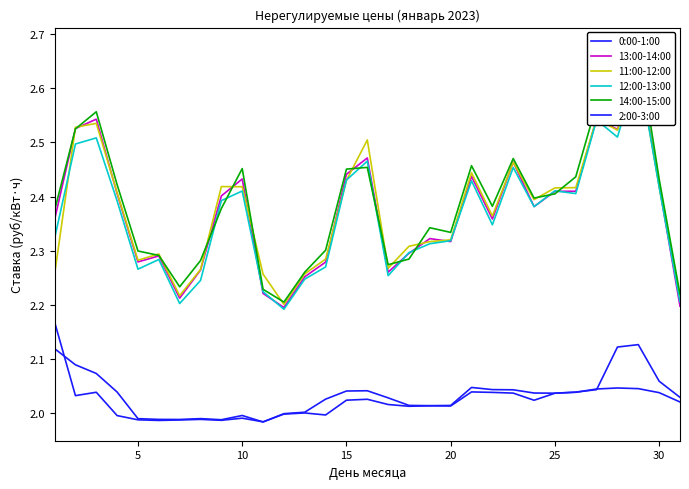

Reading left to right, list all the values displayed in this chart.

0:00-1:00: 2.1	2.1	2.1	2.0	2.0	2.0	2.0	2.0	2.0	2.0	2.0	2.0	2.0	2.0	2.0	2.0	2.0	2.0	2.0	2.0	2.0	2.0	2.0	2.0	2.0	2.0	2.0	2.1	2.1	2.1	2.0
13:00-14:00: 2.4	2.5	2.5	2.4	2.3	2.3	2.2	2.3	2.4	2.4	2.2	2.2	2.3	2.3	2.4	2.5	2.3	2.3	2.3	2.3	2.4	2.4	2.5	2.4	2.4	2.4	2.5	2.5	2.6	2.4	2.2
11:00-12:00: 2.3	2.5	2.5	2.4	2.3	2.3	2.2	2.3	2.4	2.4	2.3	2.2	2.3	2.3	2.4	2.5	2.3	2.3	2.3	2.3	2.4	2.4	2.5	2.4	2.4	2.4	2.5	2.5	2.6	2.4	2.2
12:00-13:00: 2.3	2.5	2.5	2.4	2.3	2.3	2.2	2.2	2.4	2.4	2.2	2.2	2.2	2.3	2.4	2.5	2.3	2.3	2.3	2.3	2.4	2.3	2.5	2.4	2.4	2.4	2.5	2.5	2.6	2.4	2.2
14:00-15:00: 2.4	2.5	2.6	2.4	2.3	2.3	2.2	2.3	2.4	2.5	2.2	2.2	2.3	2.3	2.5	2.5	2.3	2.3	2.3	2.3	2.5	2.4	2.5	2.4	2.4	2.4	2.6	2.6	2.7	2.4	2.2
2:00-3:00: 2.2	2.0	2.0	2.0	2.0	2.0	2.0	2.0	2.0	2.0	2.0	2.0	2.0	2.0	2.0	2.0	2.0	2.0	2.0	2.0	2.0	2.0	2.0	2.0	2.0	2.0	2.0	2.0	2.0	2.0	2.0